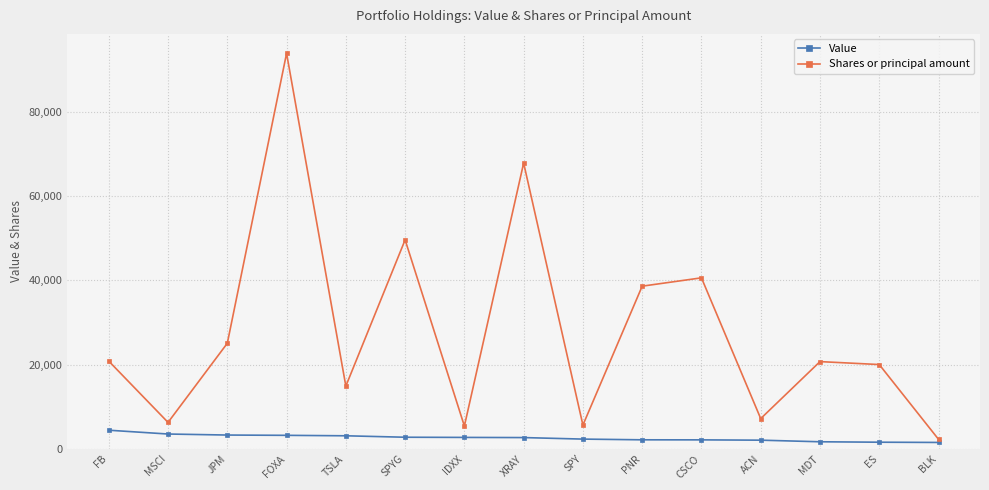

Which series has the widest spread of values?

Shares or principal amount